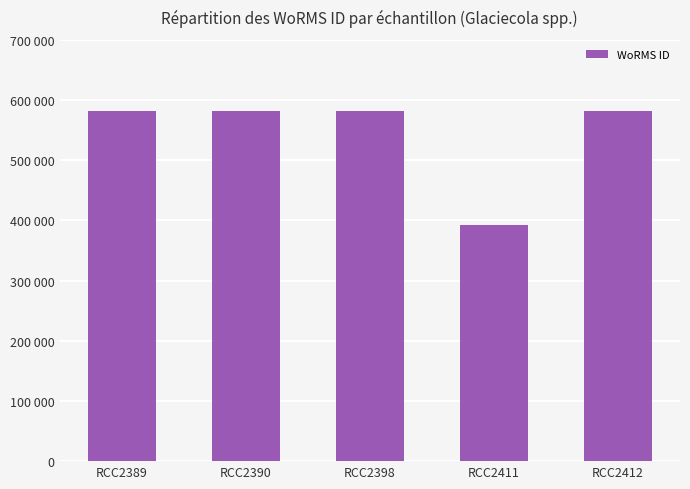

The chart shows a value of 576037 at RCC2411. True or false?

False